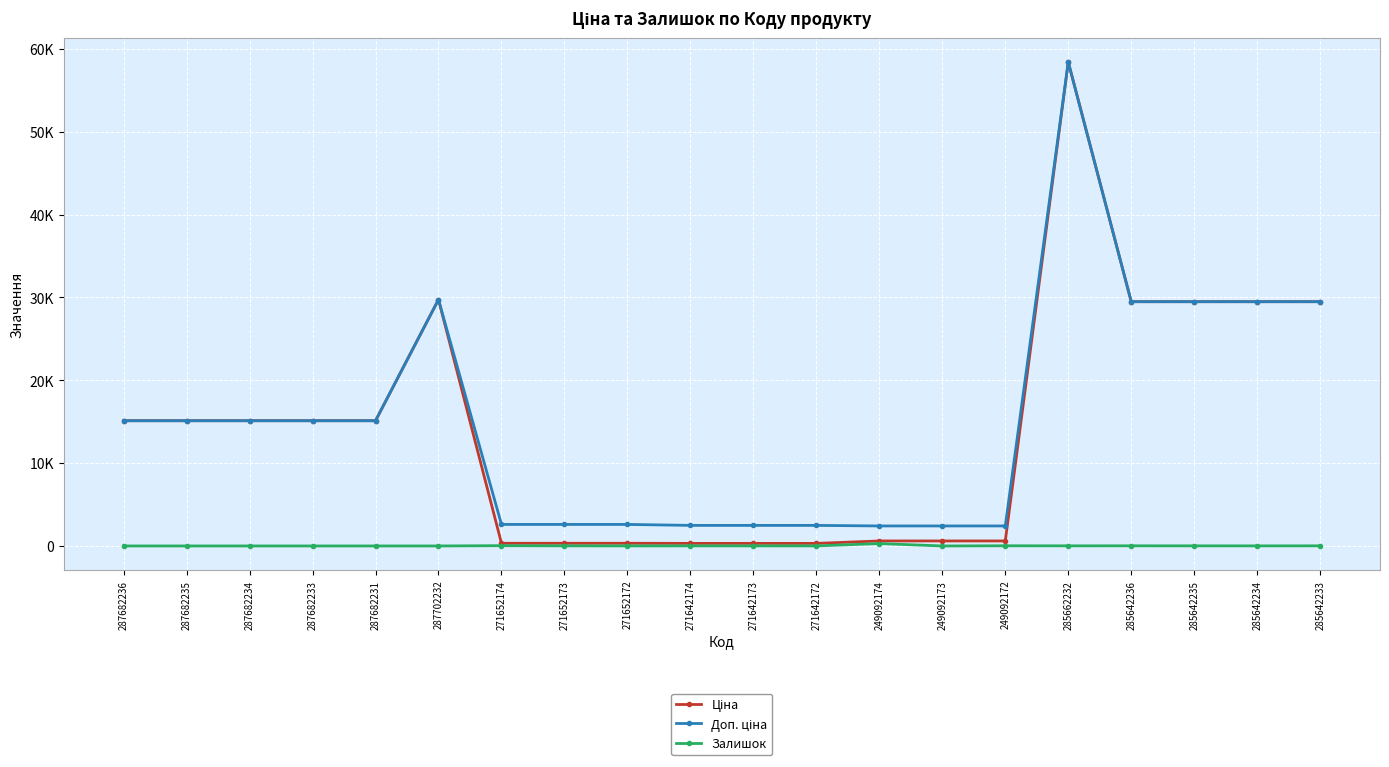

Is this an area chart (filled region under the line)?

No